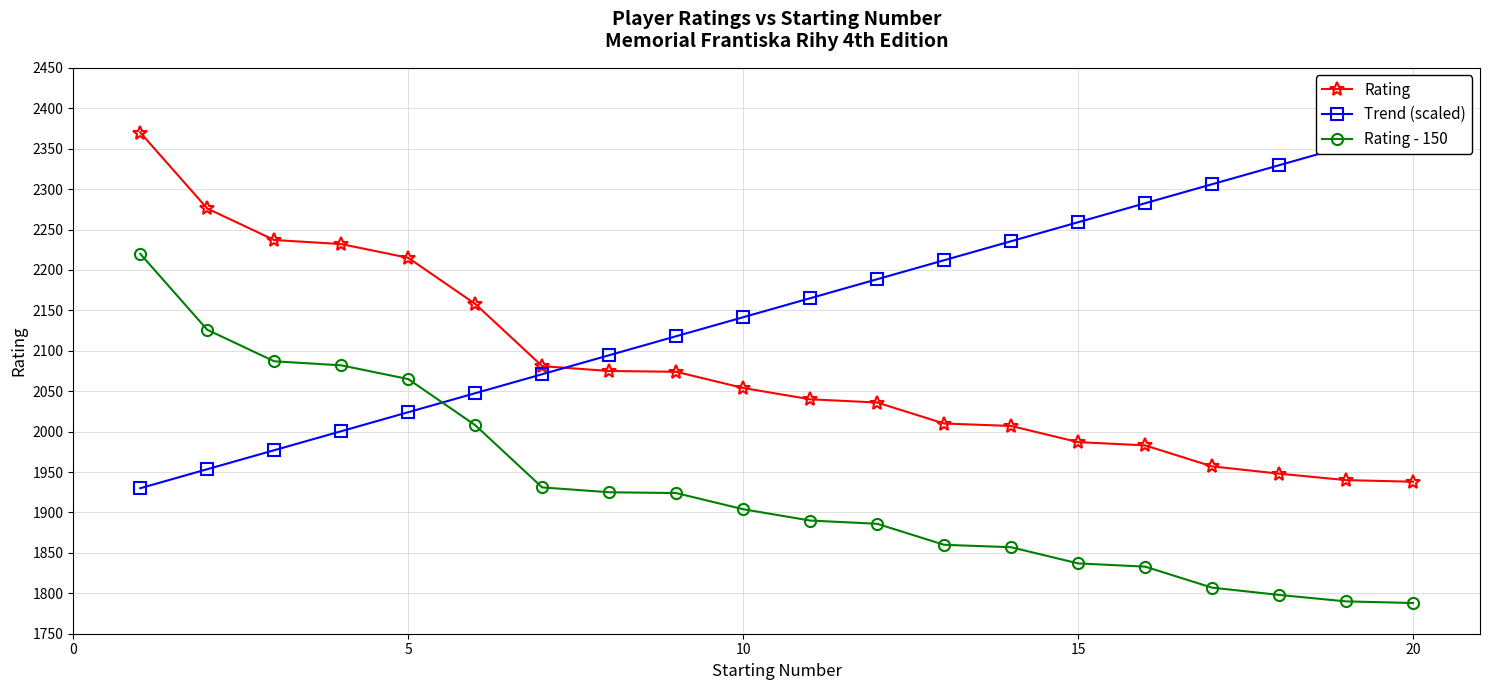

True or false: Rating - 150 and Rating cross at least once.

False